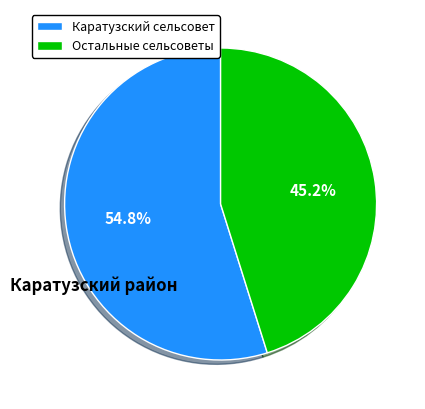

Does Остальные сельсоветы represent more than half of the total?

No